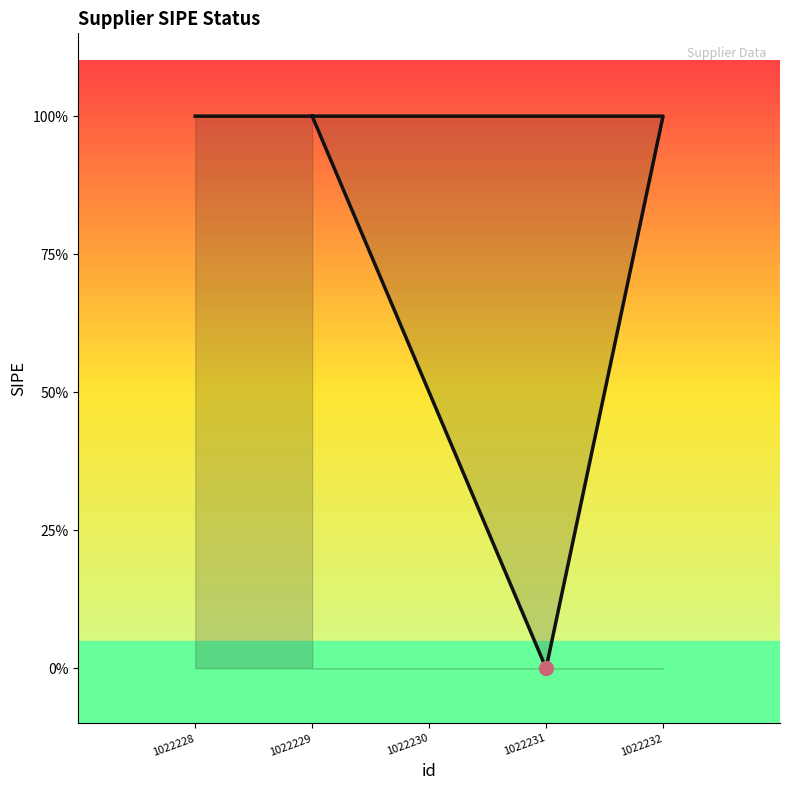

What is the approximate value at 1022229?

1